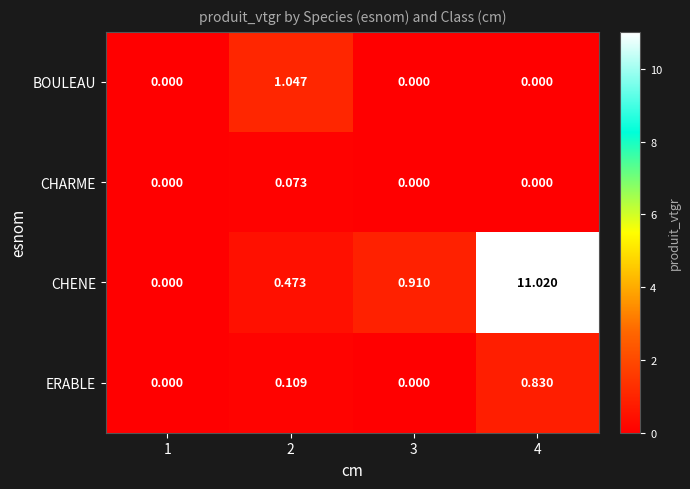

Between 2 and 3, which series saw the biggest shift?

BOULEAU